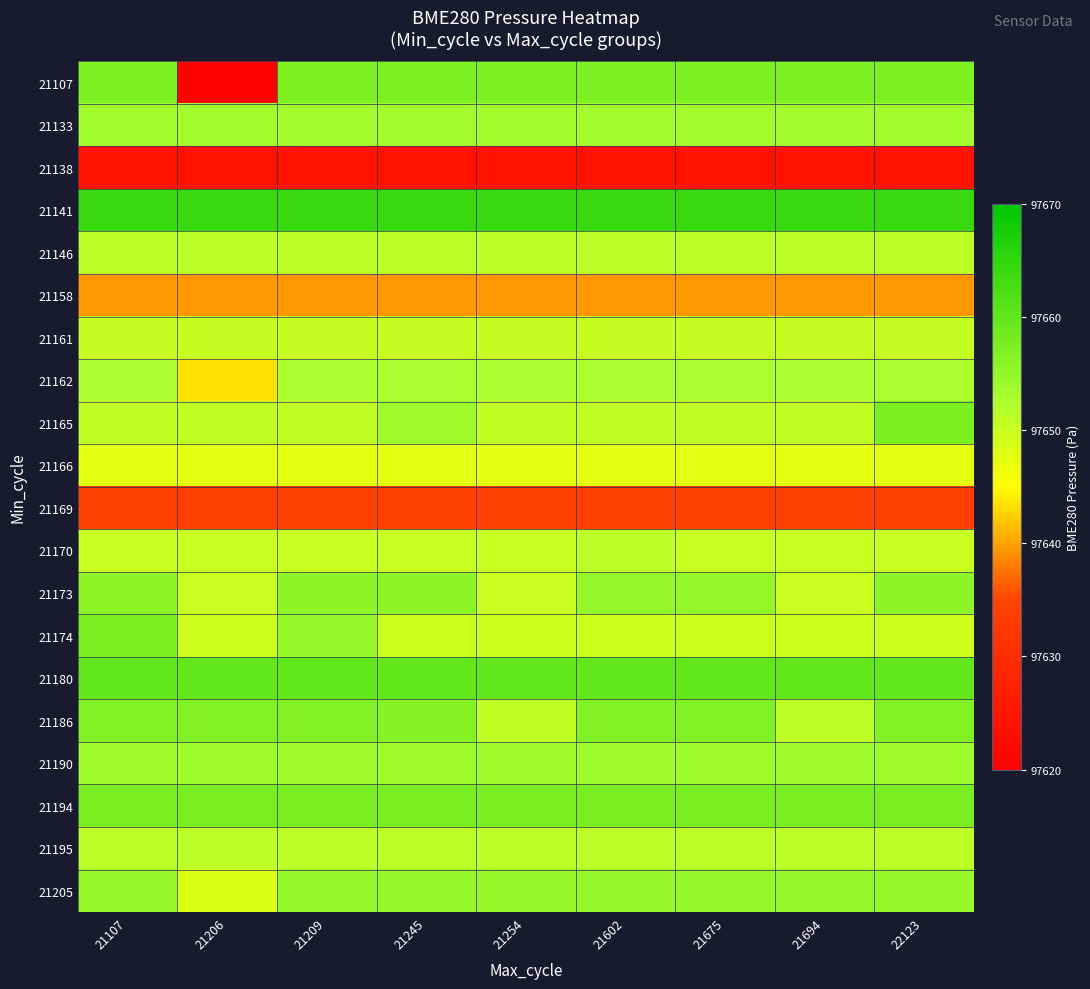

Which series has the largest total across all categories?

21141